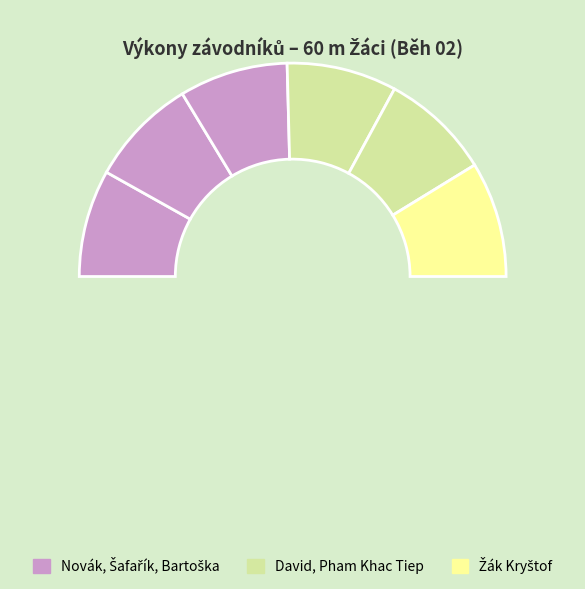

How many slices are in this pie chart?

6